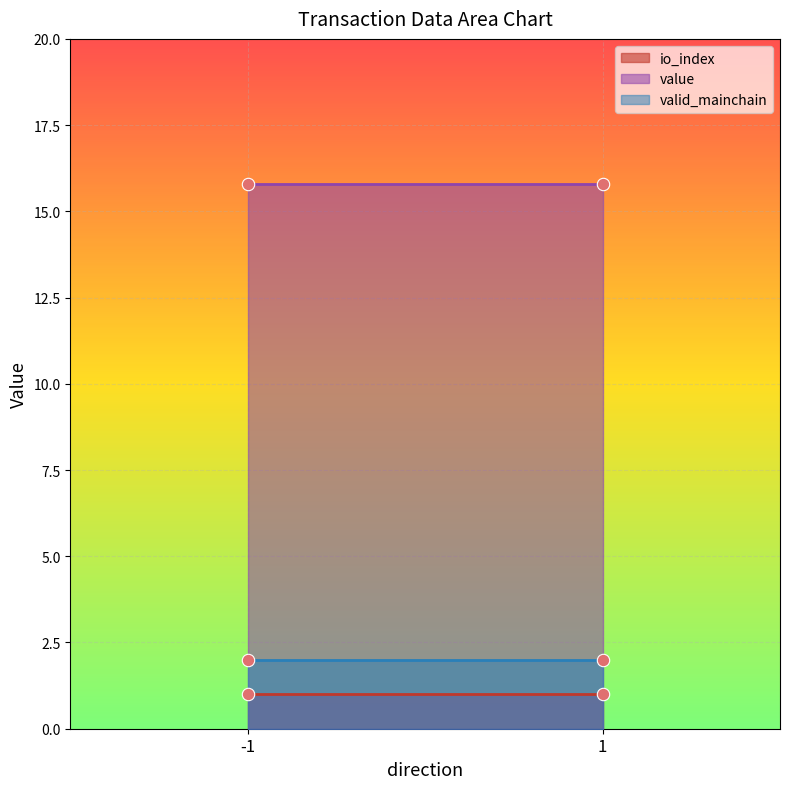

Which series reaches the maximum Y coordinate?

value